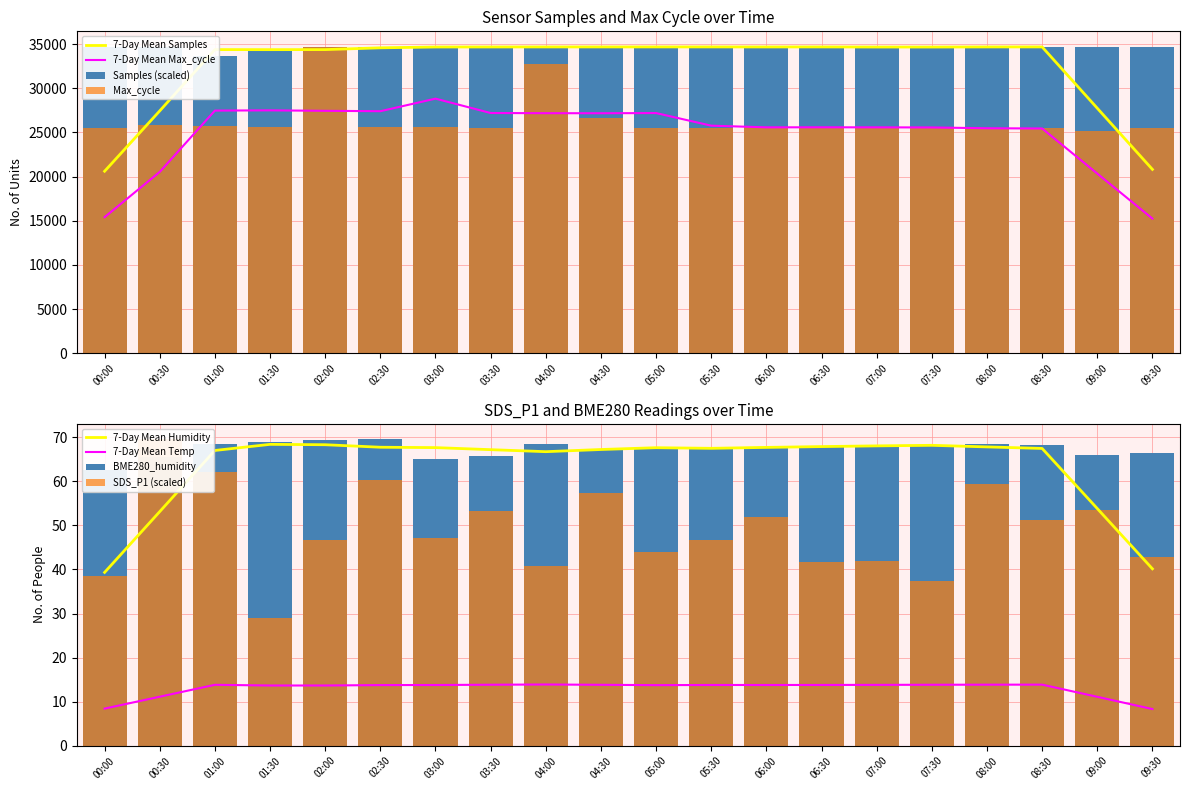

Which series has the largest total across all categories?

Samples